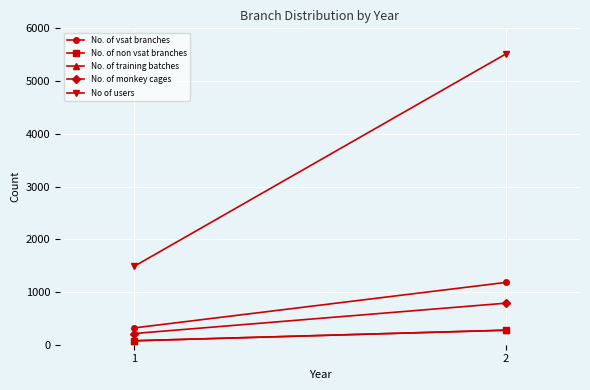

Reading left to right, extract all data points from this chart.

No. of vsat branches: 1=318.8	2=1181.2
No. of non vsat branches: 1=74.4	2=275.6
No. of training batches: 1=75.0	2=275.0
No. of monkey cages: 1=212.5	2=787.5
No of users: 1=1487.5	2=5512.5